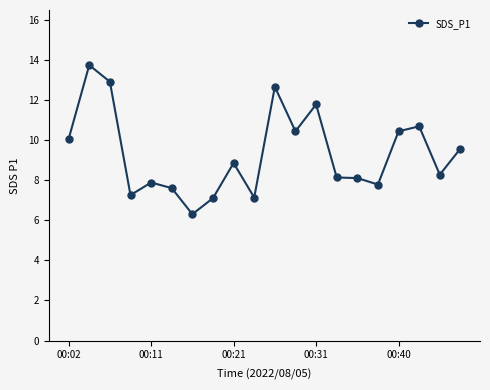

What is the greatest value displayed?

13.7